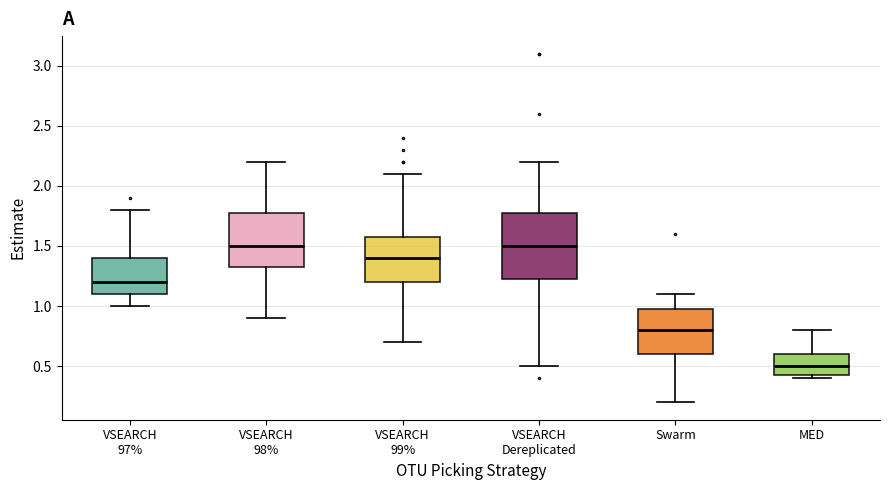

Where does the lower whisker of the box for Swarm end on the y-axis? The values are not printed on the chart, so give them approximately, as read against the axis.

0.20